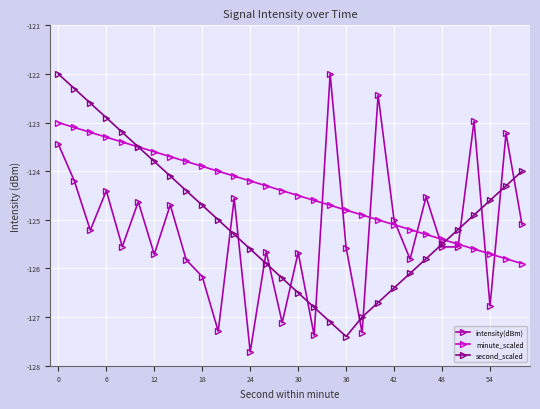

Does the chart have visible grid lines?

Yes